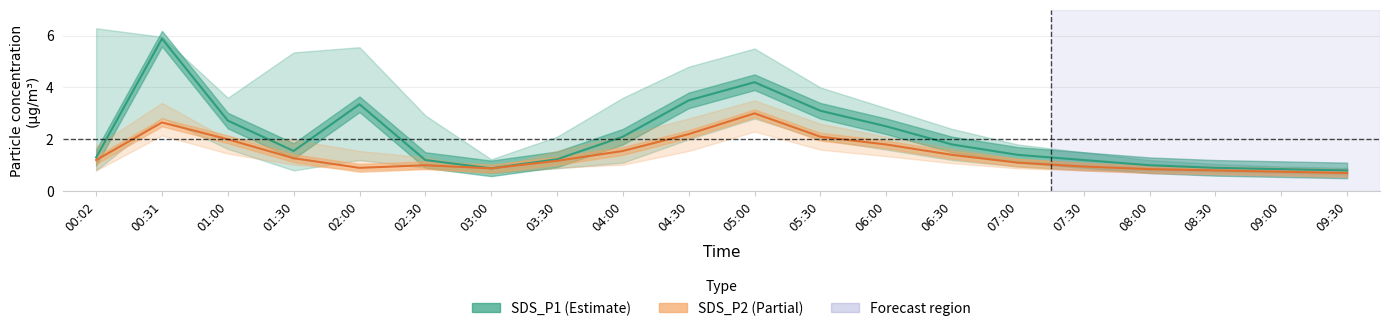

True or false: SDS_P1 and SDS_P2 cross at least once.

False